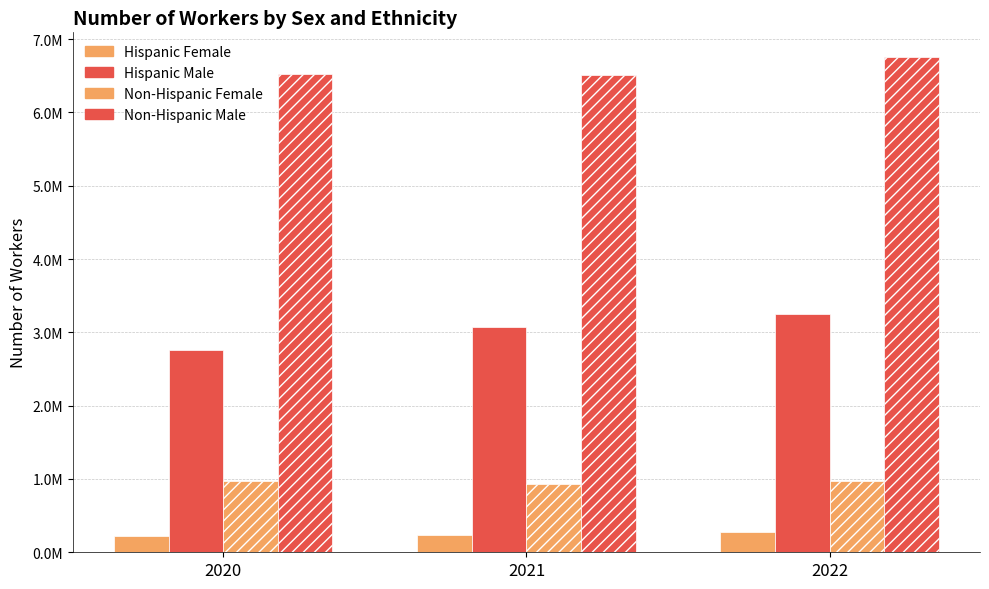

Rank the series at 2021 from lowest to highest value.

Hispanic Female, Non-Hispanic Female, Hispanic Male, Non-Hispanic Male